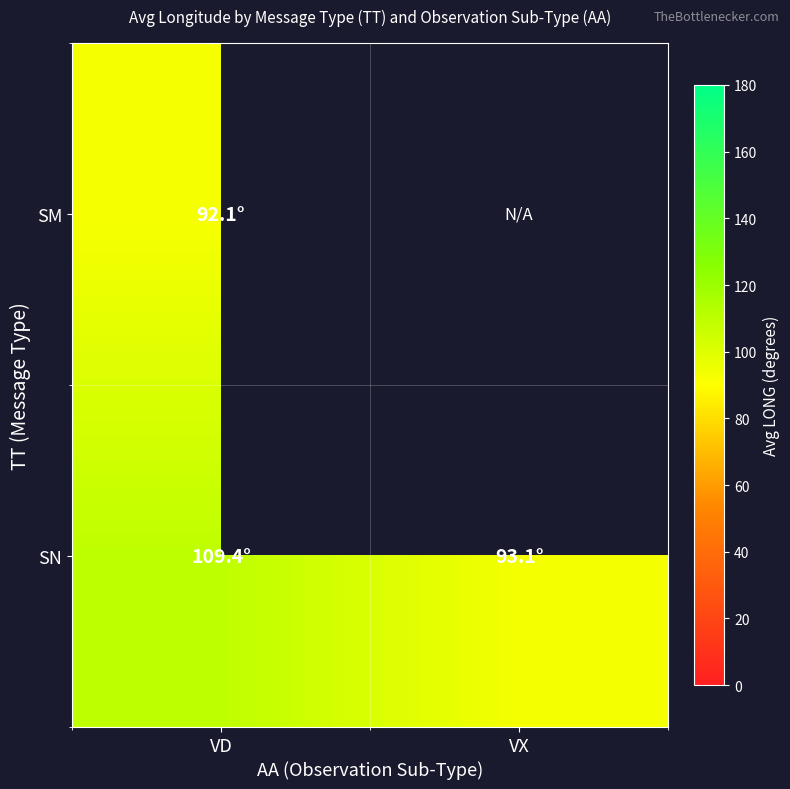

Rank the series at VD from highest to lowest value.

SN, SM